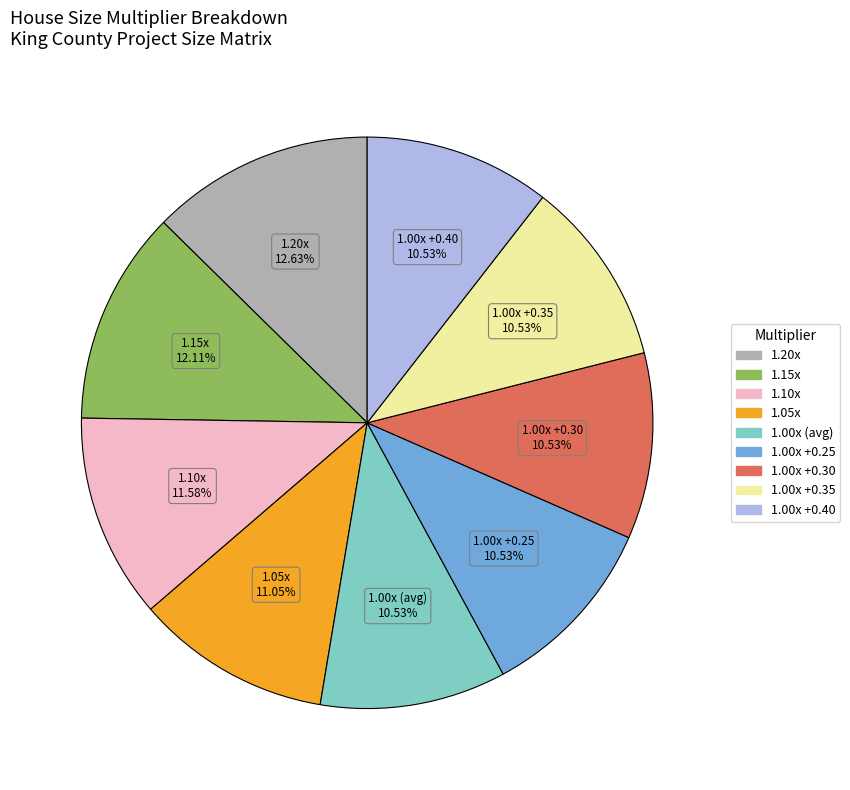

Is there any slice that represents more than half of the pie?

No